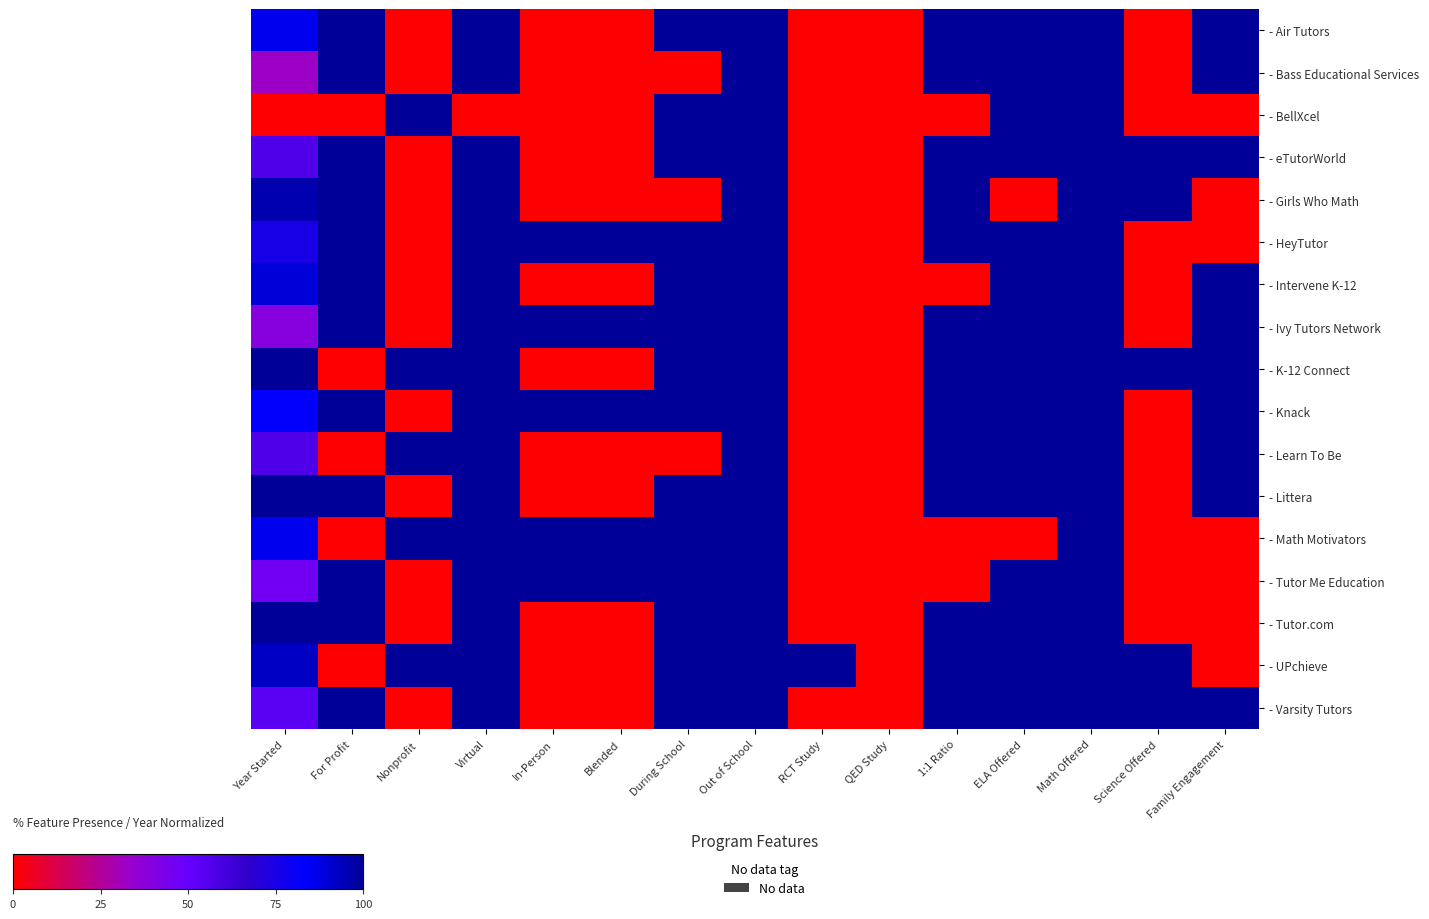

Reading left to right, list all the values displayed in this chart.

- Air Tutors: Year Started=0.9	For Profit=1.0	Nonprofit=0.0	Virtual=1.0	In-Person=0.0	Blended=0.0	During School=1.0	Out of School=1.0	RCT Study=0.0	QED Study=0.0	1:1 Ratio=1.0	ELA Offered=1.0	Math Offered=1.0	Science Offered=0.0	Family Engagement=1.0
- Bass Educational Services: Year Started=0.3	For Profit=1.0	Nonprofit=0.0	Virtual=1.0	In-Person=0.0	Blended=0.0	During School=0.0	Out of School=1.0	RCT Study=0.0	QED Study=0.0	1:1 Ratio=1.0	ELA Offered=1.0	Math Offered=1.0	Science Offered=0.0	Family Engagement=1.0
- BellXcel: Year Started=0.0	For Profit=0.0	Nonprofit=1.0	Virtual=0.0	In-Person=0.0	Blended=0.0	During School=1.0	Out of School=1.0	RCT Study=0.0	QED Study=0.0	1:1 Ratio=0.0	ELA Offered=1.0	Math Offered=1.0	Science Offered=0.0	Family Engagement=0.0
- eTutorWorld: Year Started=0.6	For Profit=1.0	Nonprofit=0.0	Virtual=1.0	In-Person=0.0	Blended=0.0	During School=1.0	Out of School=1.0	RCT Study=0.0	QED Study=0.0	1:1 Ratio=1.0	ELA Offered=1.0	Math Offered=1.0	Science Offered=1.0	Family Engagement=1.0
- Girls Who Math: Year Started=1.0	For Profit=1.0	Nonprofit=0.0	Virtual=1.0	In-Person=0.0	Blended=0.0	During School=0.0	Out of School=1.0	RCT Study=0.0	QED Study=0.0	1:1 Ratio=1.0	ELA Offered=0.0	Math Offered=1.0	Science Offered=1.0	Family Engagement=0.0
- HeyTutor: Year Started=0.8	For Profit=1.0	Nonprofit=0.0	Virtual=1.0	In-Person=1.0	Blended=1.0	During School=1.0	Out of School=1.0	RCT Study=0.0	QED Study=0.0	1:1 Ratio=1.0	ELA Offered=1.0	Math Offered=1.0	Science Offered=0.0	Family Engagement=0.0
- Intervene K-12: Year Started=0.9	For Profit=1.0	Nonprofit=0.0	Virtual=1.0	In-Person=0.0	Blended=0.0	During School=1.0	Out of School=1.0	RCT Study=0.0	QED Study=0.0	1:1 Ratio=0.0	ELA Offered=1.0	Math Offered=1.0	Science Offered=0.0	Family Engagement=1.0
- Ivy Tutors Network: Year Started=0.4	For Profit=1.0	Nonprofit=0.0	Virtual=1.0	In-Person=1.0	Blended=1.0	During School=1.0	Out of School=1.0	RCT Study=0.0	QED Study=0.0	1:1 Ratio=1.0	ELA Offered=1.0	Math Offered=1.0	Science Offered=0.0	Family Engagement=1.0
- K-12 Connect: Year Started=1.0	For Profit=0.0	Nonprofit=1.0	Virtual=1.0	In-Person=0.0	Blended=0.0	During School=1.0	Out of School=1.0	RCT Study=0.0	QED Study=0.0	1:1 Ratio=1.0	ELA Offered=1.0	Math Offered=1.0	Science Offered=1.0	Family Engagement=1.0
- Knack: Year Started=0.8	For Profit=1.0	Nonprofit=0.0	Virtual=1.0	In-Person=1.0	Blended=1.0	During School=1.0	Out of School=1.0	RCT Study=0.0	QED Study=0.0	1:1 Ratio=1.0	ELA Offered=1.0	Math Offered=1.0	Science Offered=0.0	Family Engagement=1.0
- Learn To Be: Year Started=0.6	For Profit=0.0	Nonprofit=1.0	Virtual=1.0	In-Person=0.0	Blended=0.0	During School=0.0	Out of School=1.0	RCT Study=0.0	QED Study=0.0	1:1 Ratio=1.0	ELA Offered=1.0	Math Offered=1.0	Science Offered=0.0	Family Engagement=1.0
- Littera: Year Started=1.0	For Profit=1.0	Nonprofit=0.0	Virtual=1.0	In-Person=0.0	Blended=0.0	During School=1.0	Out of School=1.0	RCT Study=0.0	QED Study=0.0	1:1 Ratio=1.0	ELA Offered=1.0	Math Offered=1.0	Science Offered=0.0	Family Engagement=1.0
- Math Motivators: Year Started=0.9	For Profit=0.0	Nonprofit=1.0	Virtual=1.0	In-Person=1.0	Blended=1.0	During School=1.0	Out of School=1.0	RCT Study=0.0	QED Study=0.0	1:1 Ratio=0.0	ELA Offered=0.0	Math Offered=1.0	Science Offered=0.0	Family Engagement=0.0
- Tutor Me Education: Year Started=0.5	For Profit=1.0	Nonprofit=0.0	Virtual=1.0	In-Person=1.0	Blended=1.0	During School=1.0	Out of School=1.0	RCT Study=0.0	QED Study=0.0	1:1 Ratio=0.0	ELA Offered=1.0	Math Offered=1.0	Science Offered=0.0	Family Engagement=0.0
- Tutor.com: Year Started=1.0	For Profit=1.0	Nonprofit=0.0	Virtual=1.0	In-Person=0.0	Blended=0.0	During School=1.0	Out of School=1.0	RCT Study=0.0	QED Study=0.0	1:1 Ratio=1.0	ELA Offered=1.0	Math Offered=1.0	Science Offered=0.0	Family Engagement=0.0
- UPchieve: Year Started=0.9	For Profit=0.0	Nonprofit=1.0	Virtual=1.0	In-Person=0.0	Blended=0.0	During School=1.0	Out of School=1.0	RCT Study=1.0	QED Study=0.0	1:1 Ratio=1.0	ELA Offered=1.0	Math Offered=1.0	Science Offered=1.0	Family Engagement=0.0
- Varsity Tutors: Year Started=0.5	For Profit=1.0	Nonprofit=0.0	Virtual=1.0	In-Person=0.0	Blended=0.0	During School=1.0	Out of School=1.0	RCT Study=0.0	QED Study=0.0	1:1 Ratio=1.0	ELA Offered=1.0	Math Offered=1.0	Science Offered=1.0	Family Engagement=1.0